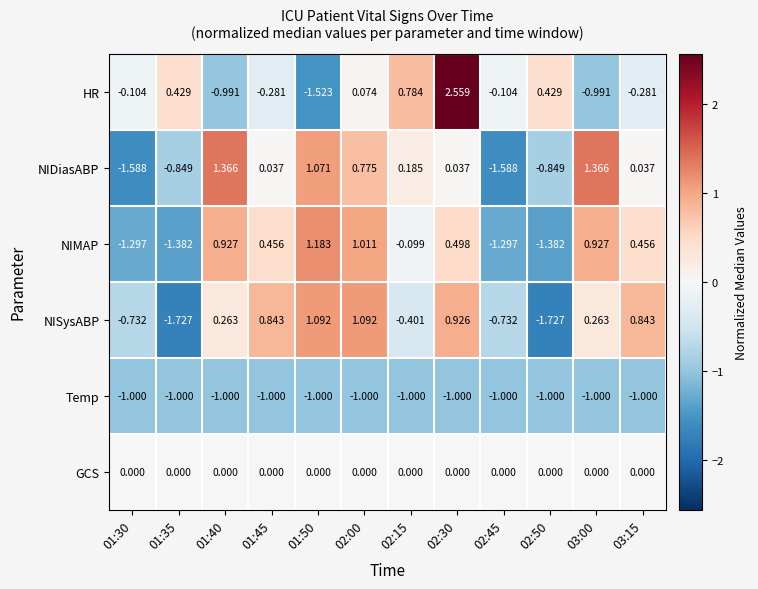

Which series has the widest spread of values?

HR